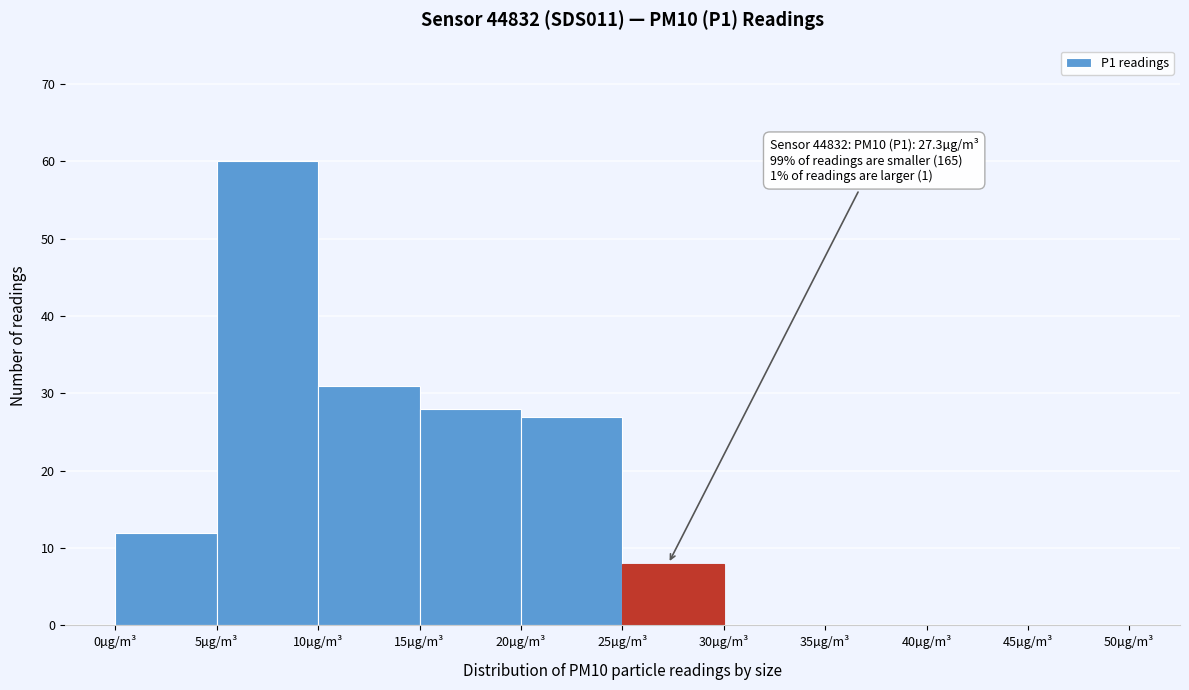

Over which range of the x-axis is the bar tallest?

5 to 10